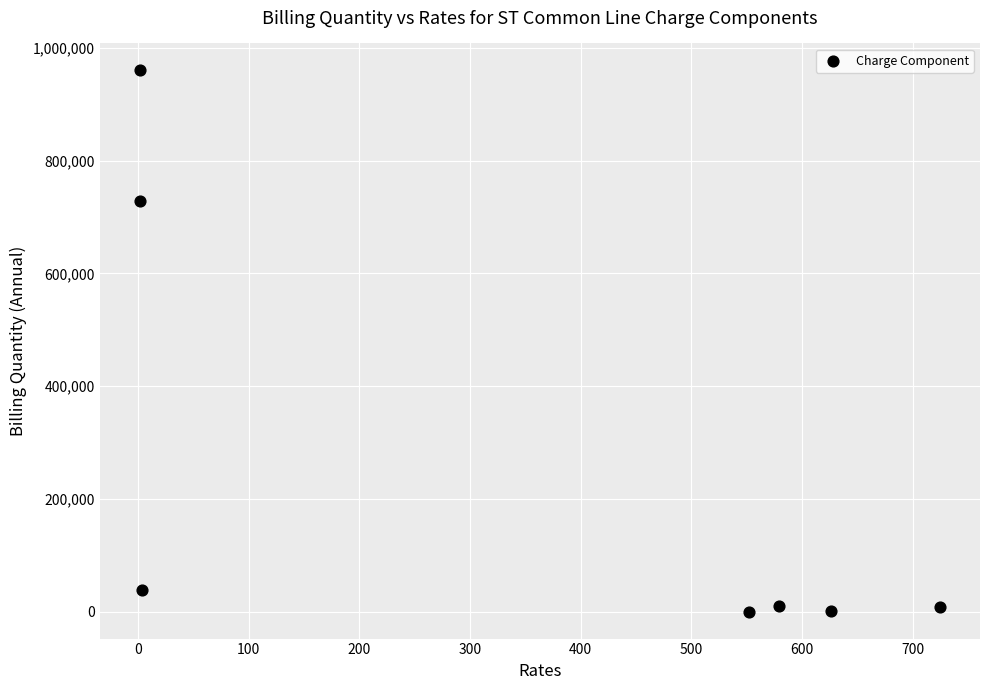

What is the range of X values (max minus min)?

722.9